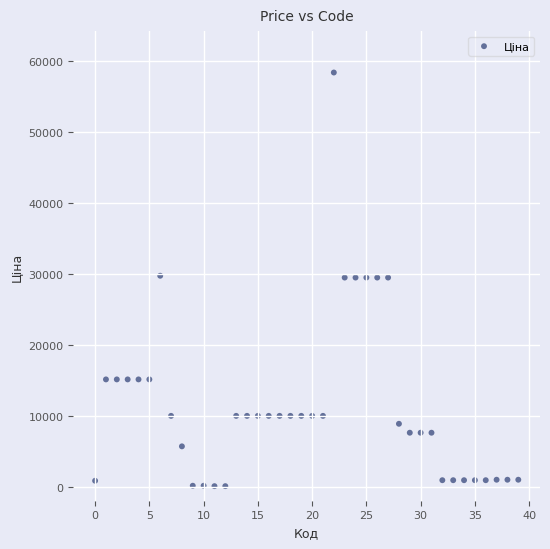

What is the range of Y values (max minus min)?

58369.5